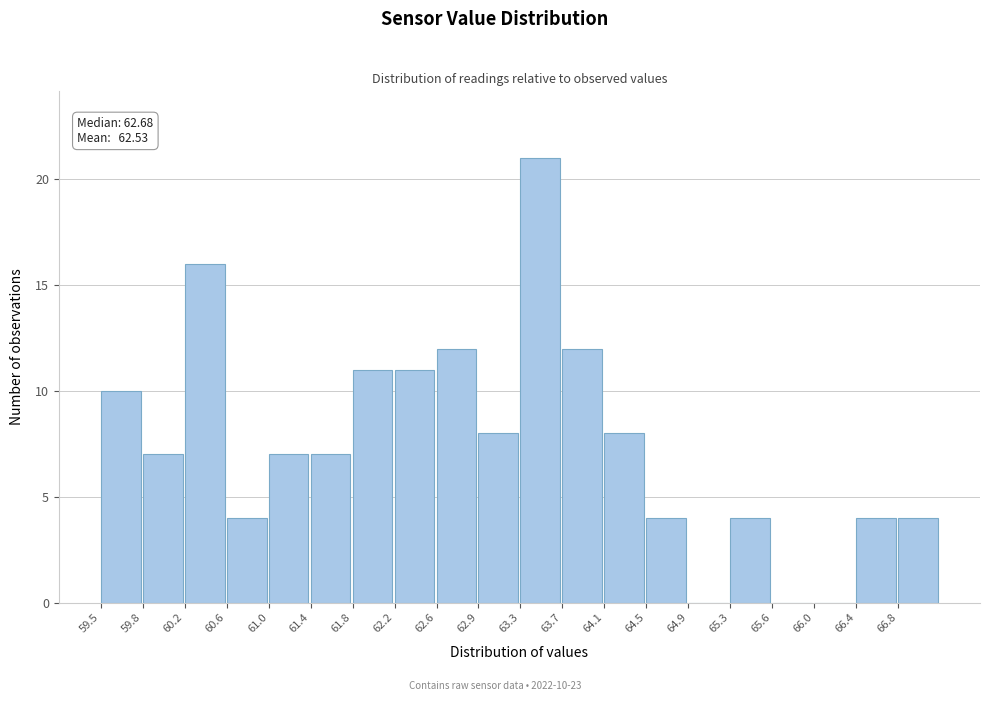

Which range on the x-axis has the tallest bar?

63.35 to 63.70